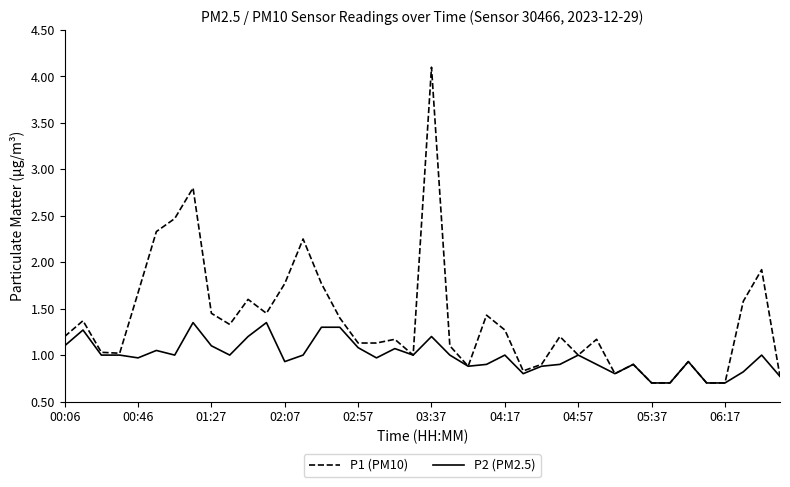

What is the highest value of the P1 (PM10) series?

4.1